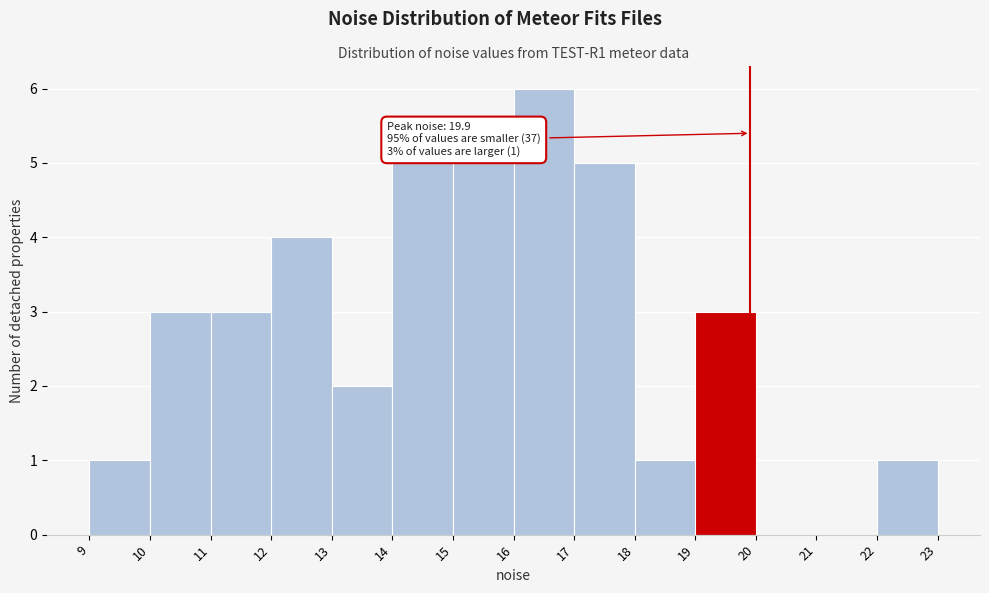

Over which range of the x-axis is the bar tallest?

16 to 17